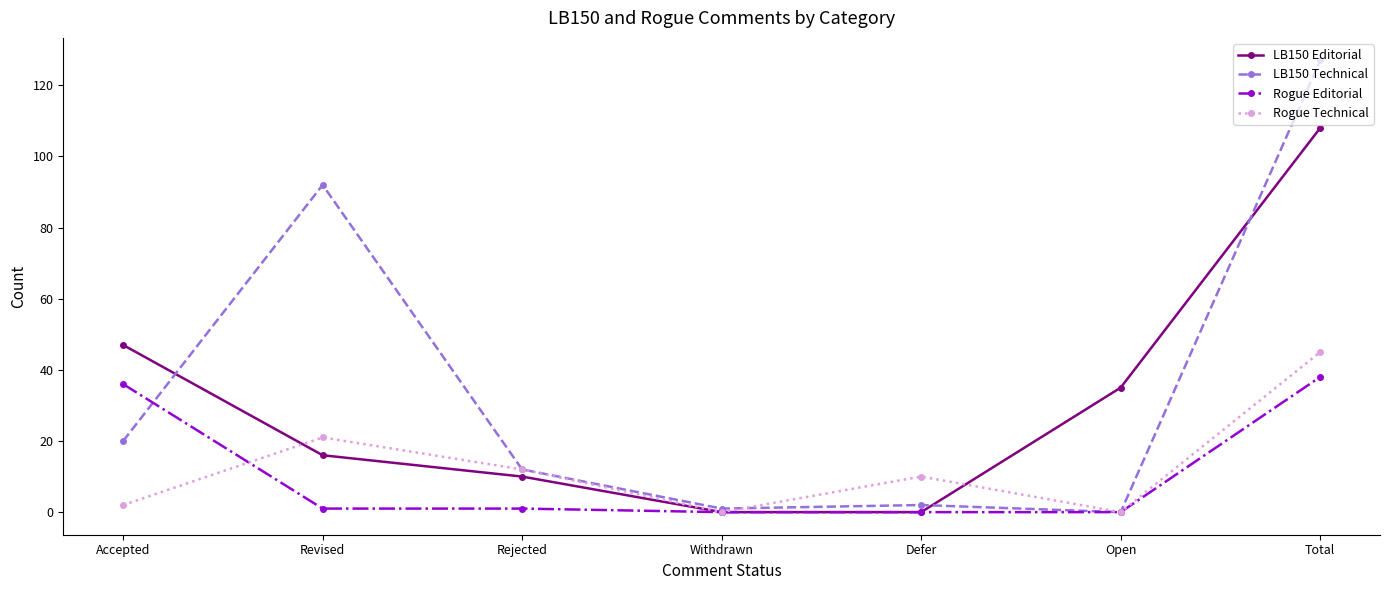

Count the number of categories in the chart.

7